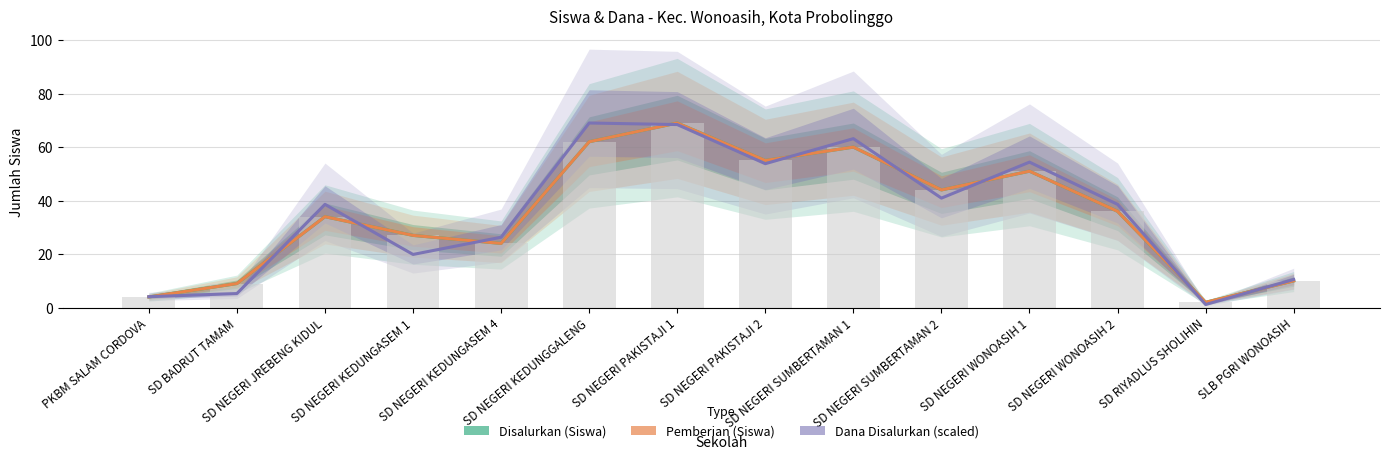

Reading left to right, transcribe all the data shown in this chart.

Disalurkan (Siswa): PKBM SALAM CORDOVA=4.0	SD BADRUT TAMAM=9.0	SD NEGERI JREBENG KIDUL=34.0	SD NEGERI KEDUNGASEM 1=27.0	SD NEGERI KEDUNGASEM 4=24.0	SD NEGERI KEDUNGGALENG=62.0	SD NEGERI PAKISTAJI 1=69.0	SD NEGERI PAKISTAJI 2=55.0	SD NEGERI SUMBERTAMAN 1=60.0	SD NEGERI SUMBERTAMAN 2=44.0	SD NEGERI WONOASIH 1=51.0	SD NEGERI WONOASIH 2=36.0	SD RIYADLUS SHOLIHIN=2.0	SLB PGRI WONOASIH=10.0
Pemberian (Siswa): PKBM SALAM CORDOVA=4.0	SD BADRUT TAMAM=9.0	SD NEGERI JREBENG KIDUL=34.0	SD NEGERI KEDUNGASEM 1=27.0	SD NEGERI KEDUNGASEM 4=24.0	SD NEGERI KEDUNGGALENG=62.0	SD NEGERI PAKISTAJI 1=69.0	SD NEGERI PAKISTAJI 2=55.0	SD NEGERI SUMBERTAMAN 1=60.0	SD NEGERI SUMBERTAMAN 2=44.0	SD NEGERI WONOASIH 1=51.0	SD NEGERI WONOASIH 2=36.0	SD RIYADLUS SHOLIHIN=2.0	SLB PGRI WONOASIH=10.0
Dana Disalurkan (scaled): PKBM SALAM CORDOVA=4.1	SD BADRUT TAMAM=5.3	SD NEGERI JREBENG KIDUL=38.6	SD NEGERI KEDUNGASEM 1=19.9	SD NEGERI KEDUNGASEM 4=26.3	SD NEGERI KEDUNGGALENG=69.0	SD NEGERI PAKISTAJI 1=68.4	SD NEGERI PAKISTAJI 2=53.8	SD NEGERI SUMBERTAMAN 1=63.2	SD NEGERI SUMBERTAMAN 2=40.9	SD NEGERI WONOASIH 1=54.4	SD NEGERI WONOASIH 2=38.6	SD RIYADLUS SHOLIHIN=1.2	SLB PGRI WONOASIH=10.5
Siswa Disalurkan (bar): PKBM SALAM CORDOVA=4.0	SD BADRUT TAMAM=9.0	SD NEGERI JREBENG KIDUL=34.0	SD NEGERI KEDUNGASEM 1=27.0	SD NEGERI KEDUNGASEM 4=24.0	SD NEGERI KEDUNGGALENG=62.0	SD NEGERI PAKISTAJI 1=69.0	SD NEGERI PAKISTAJI 2=55.0	SD NEGERI SUMBERTAMAN 1=60.0	SD NEGERI SUMBERTAMAN 2=44.0	SD NEGERI WONOASIH 1=51.0	SD NEGERI WONOASIH 2=36.0	SD RIYADLUS SHOLIHIN=2.0	SLB PGRI WONOASIH=10.0